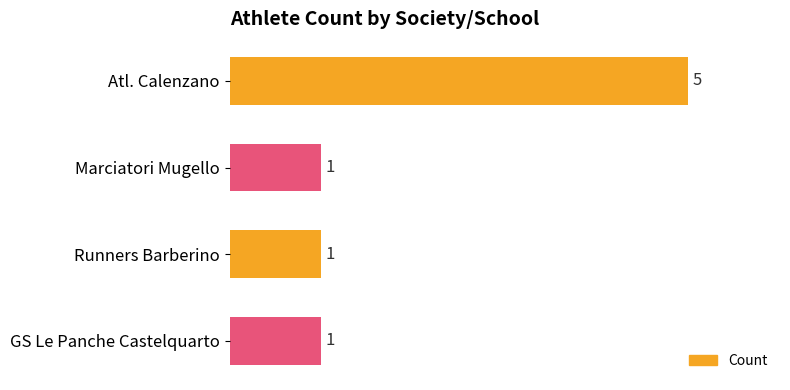

How many bars are there in total?

4